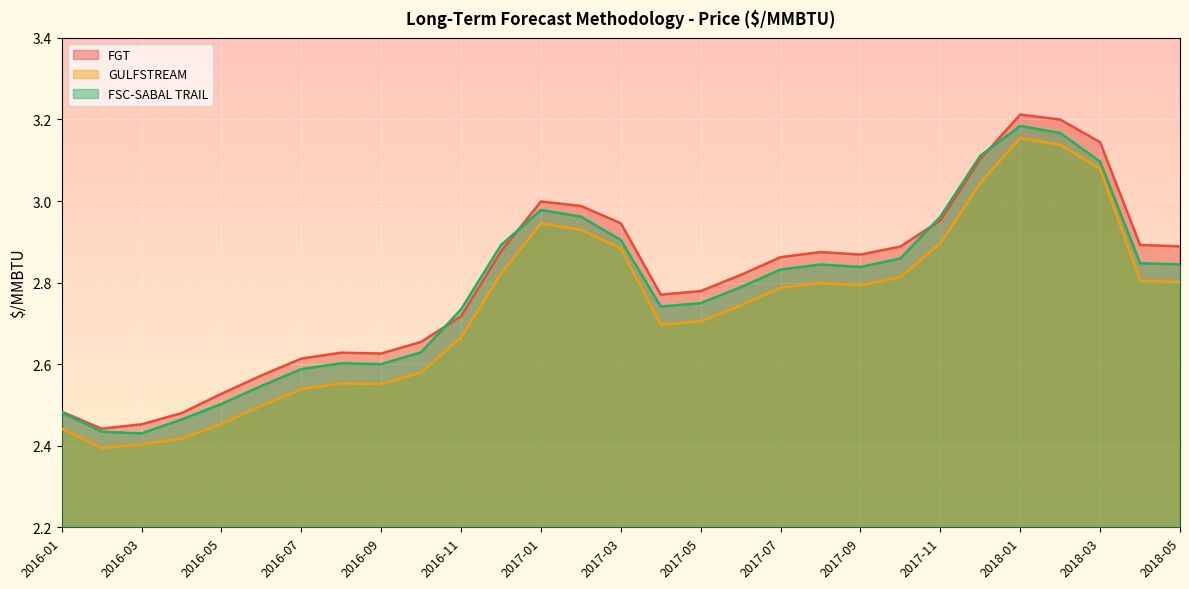

What is the difference between the second highest and minimum values in the FGT series?

0.8